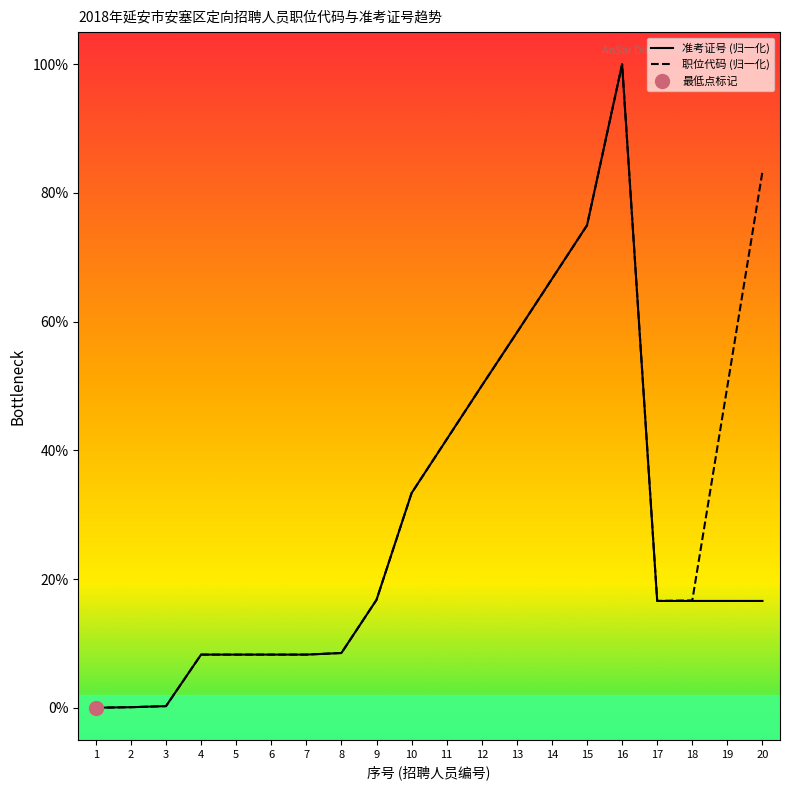

True or false: 职位代码 (归一化) has a value of 0.1 at 2.

True